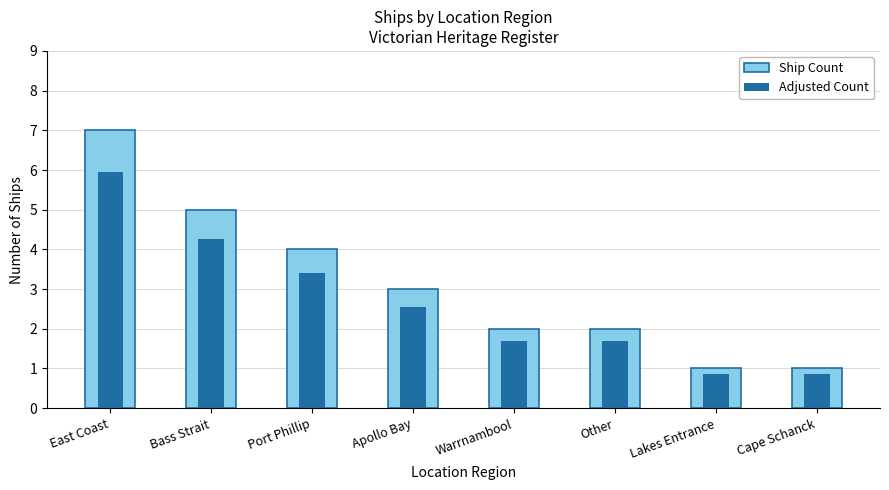

What is the difference between the Adjusted Count values at Port Phillip and Warrnambool?

1.7